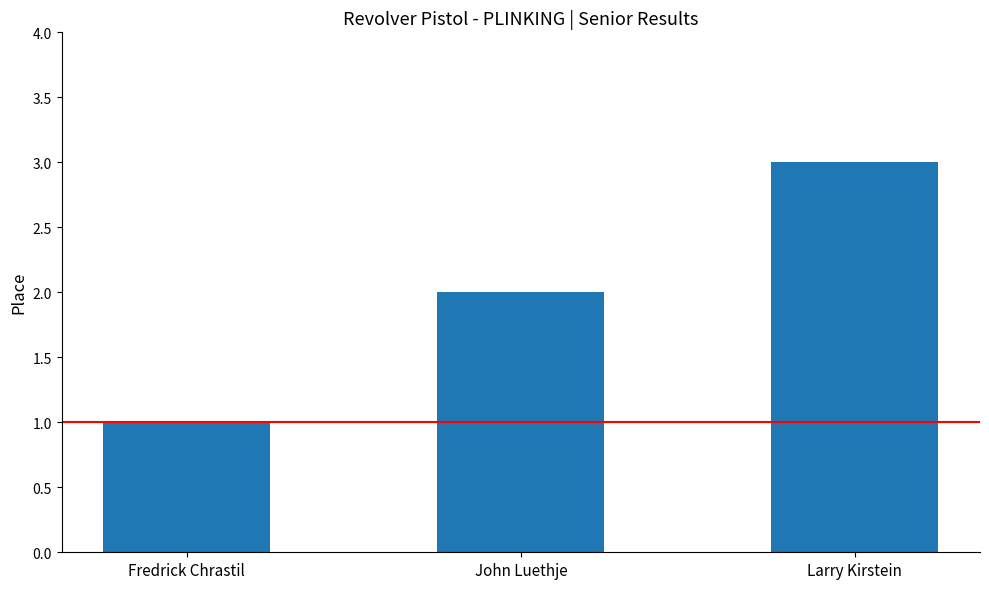

List the labels in order of value, smallest first.

Fredrick Chrastil, John Luethje, Larry Kirstein